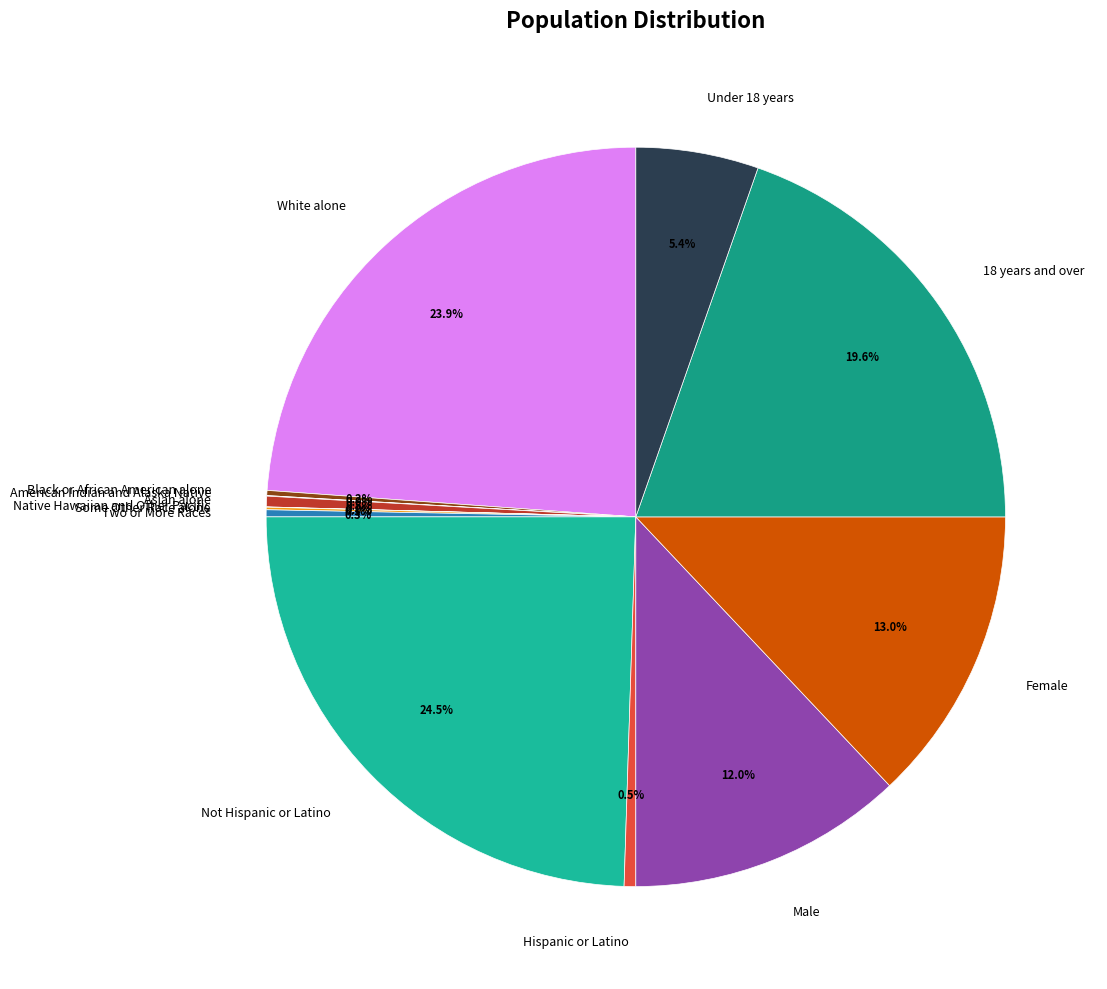

Which slice is the largest?

Not Hispanic or Latino